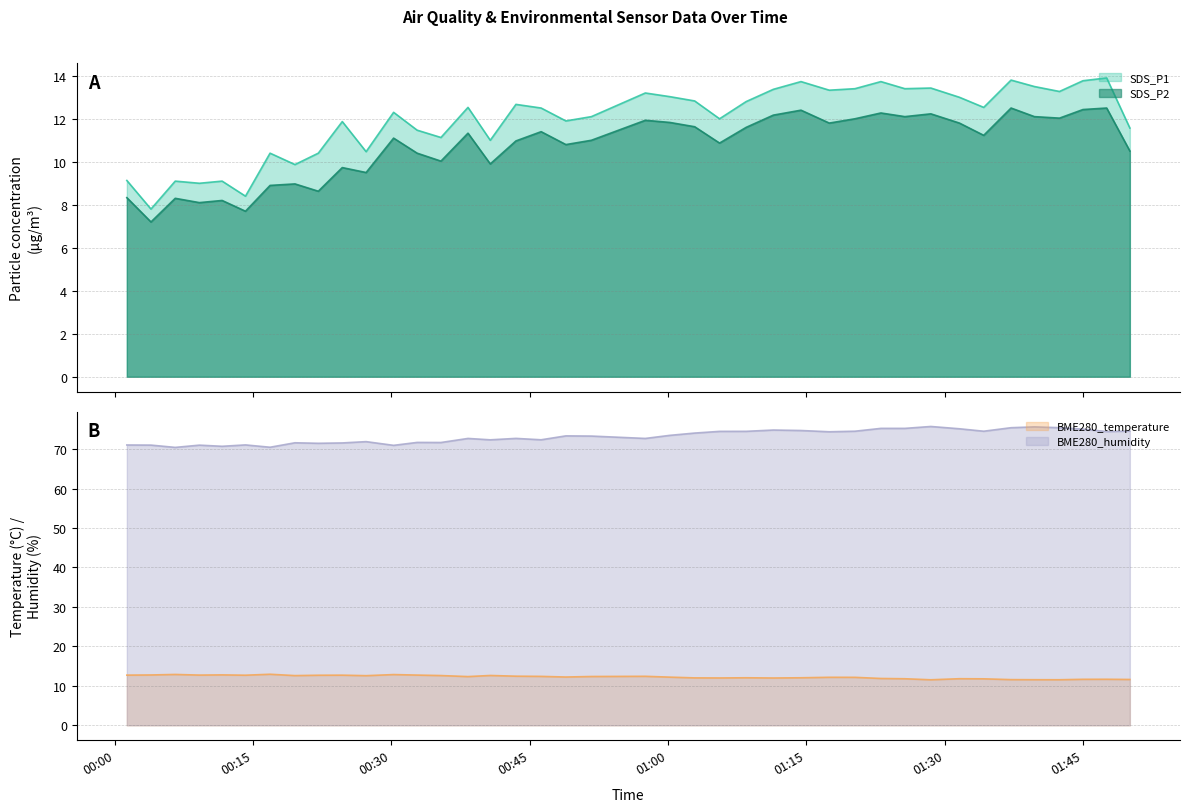

Reading left to right, what are all the values shown in this chart?

SDS_P1: 9.1	7.8	9.1	9.0	9.1	8.4	10.4	9.9	10.4	11.9	10.5	12.3	11.5	11.1	12.5	11.0	12.7	12.5	11.9	12.1	13.2	13.0	12.8	12.0	12.8	13.4	13.7	13.3	13.4	13.7	13.4	13.4	13.0	12.5	13.8	13.5	13.3	13.8	13.9	11.6
SDS_P2: 8.3	7.2	8.3	8.1	8.2	7.7	8.9	9.0	8.6	9.7	9.5	11.1	10.4	10.0	11.3	9.9	11.0	11.4	10.8	11.0	11.9	11.8	11.6	10.9	11.6	12.2	12.4	11.8	12.0	12.3	12.1	12.2	11.8	11.2	12.5	12.1	12.0	12.4	12.5	10.5
BME280_temperature: 12.7	12.8	12.9	12.7	12.8	12.7	12.9	12.6	12.7	12.7	12.6	12.8	12.7	12.6	12.3	12.6	12.4	12.4	12.2	12.4	12.4	12.2	12.0	12.0	12.0	12.0	12.0	12.2	12.2	11.9	11.8	11.5	11.8	11.8	11.6	11.6	11.5	11.7	11.7	11.6
BME280_humidity: 71.0	71.0	70.4	71.0	70.7	71.0	70.5	71.6	71.5	71.5	71.9	70.9	71.7	71.7	72.7	72.3	72.7	72.3	73.3	73.3	72.7	73.5	74.0	74.5	74.5	74.8	74.7	74.4	74.5	75.2	75.2	75.7	75.1	74.5	75.4	75.6	75.4	75.0	74.4	74.6